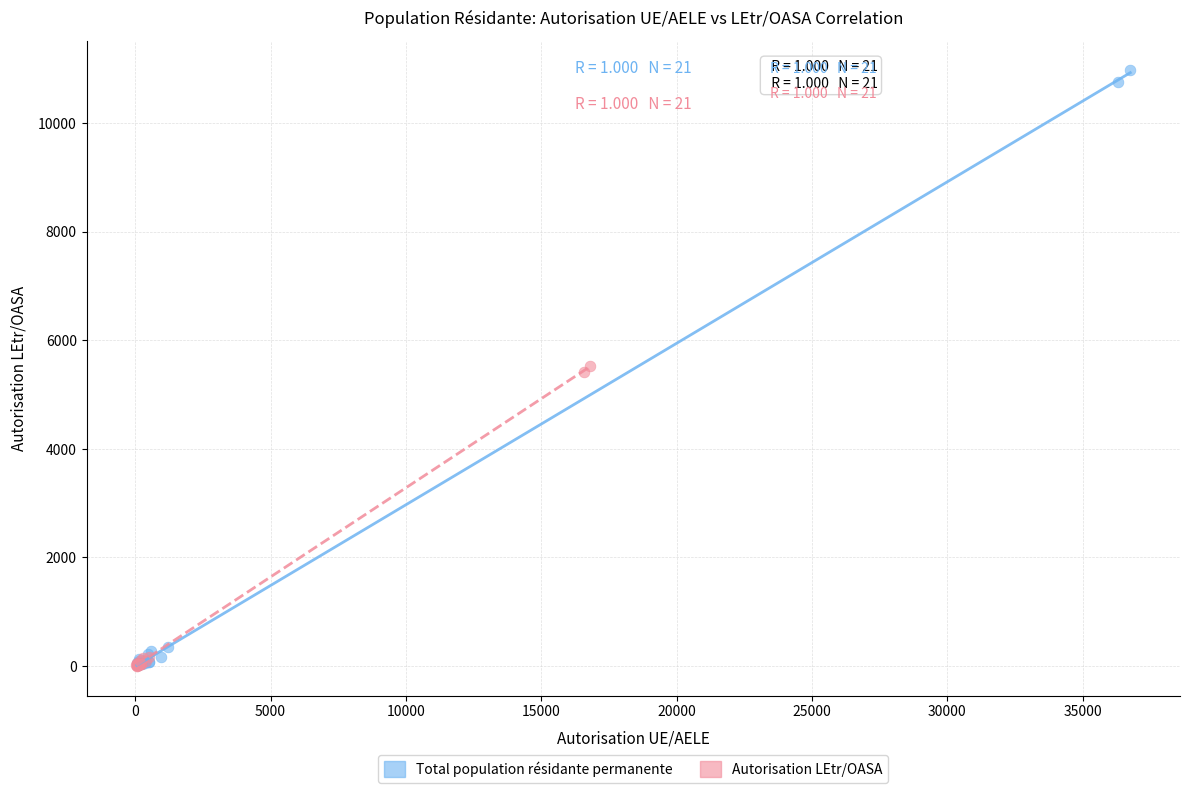

Which series reaches the maximum Y coordinate?

Total population résidante permanente